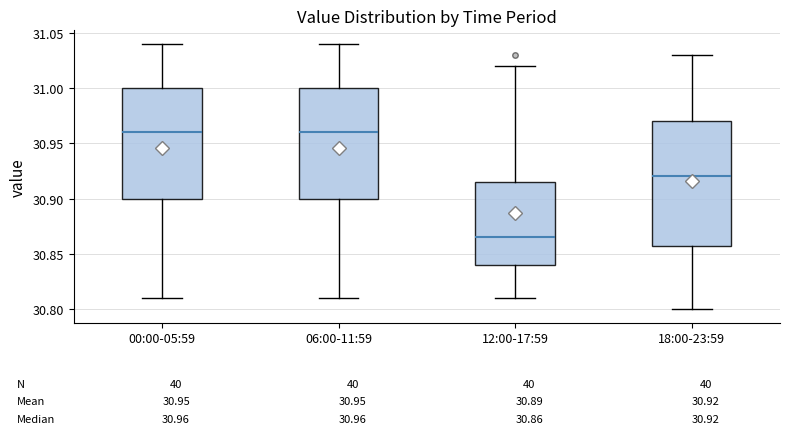

Comparing the boxes themselves (not the whiskers), which one is the tallest?

18:00-23:59